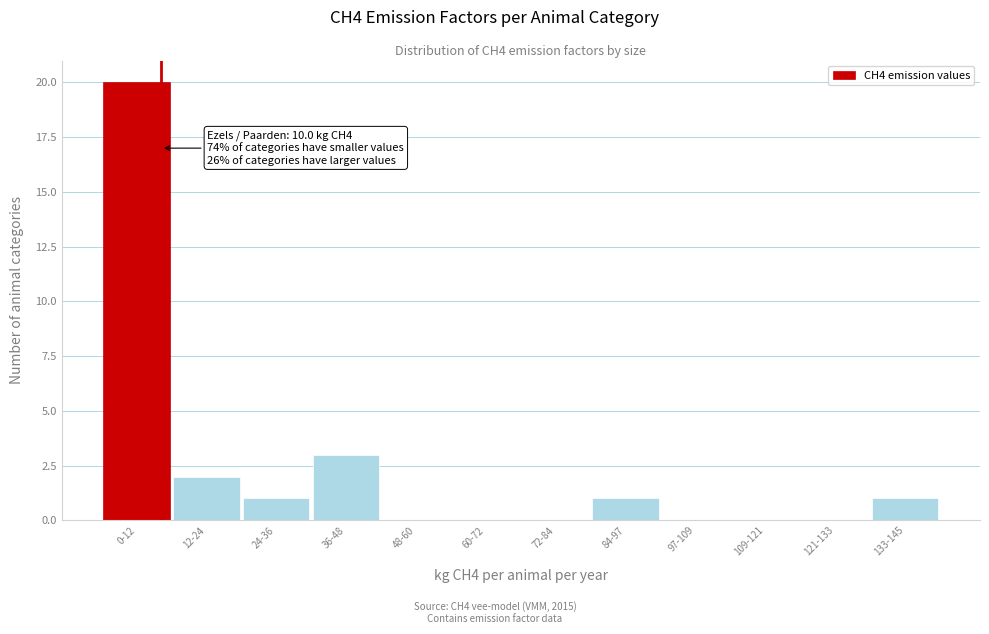

Reading left to right, transcribe all the data shown in this chart.

0-12=20	12-24=2	24-36=1	36-48=3	48-60=0	60-72=0	72-84=0	84-97=1	97-109=0	109-121=0	121-133=0	133-145=1